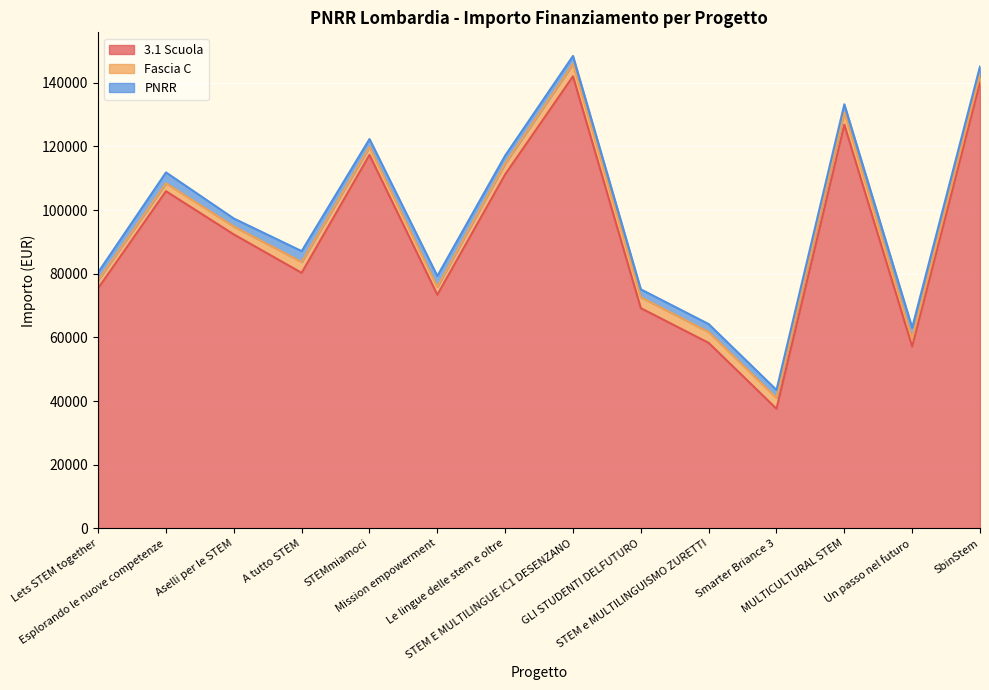

What are all the series names shown in the legend?

3.1 Scuola, Fascia C, PNRR